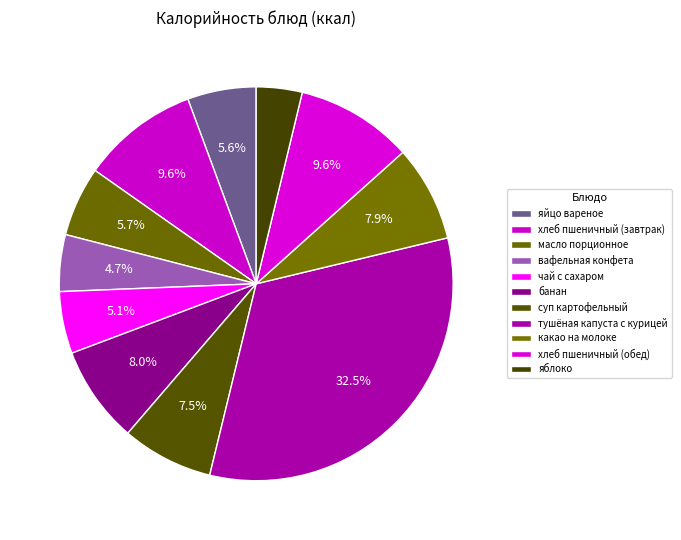

What is the smallest slice in the pie chart?

яблоко